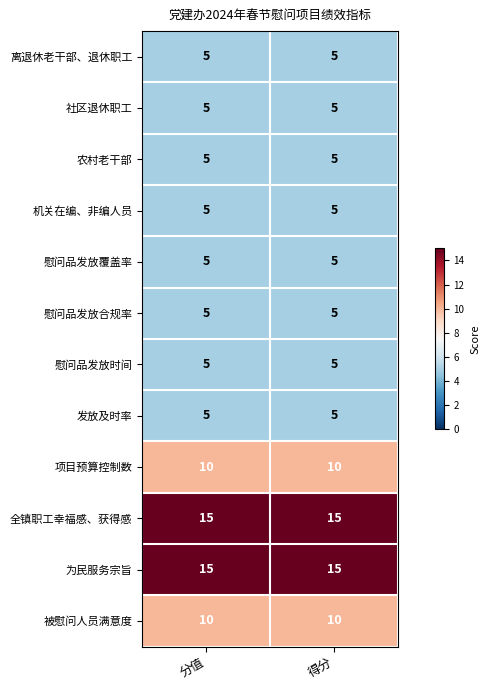

What is the spread (max minus min) of values at 得分?

10